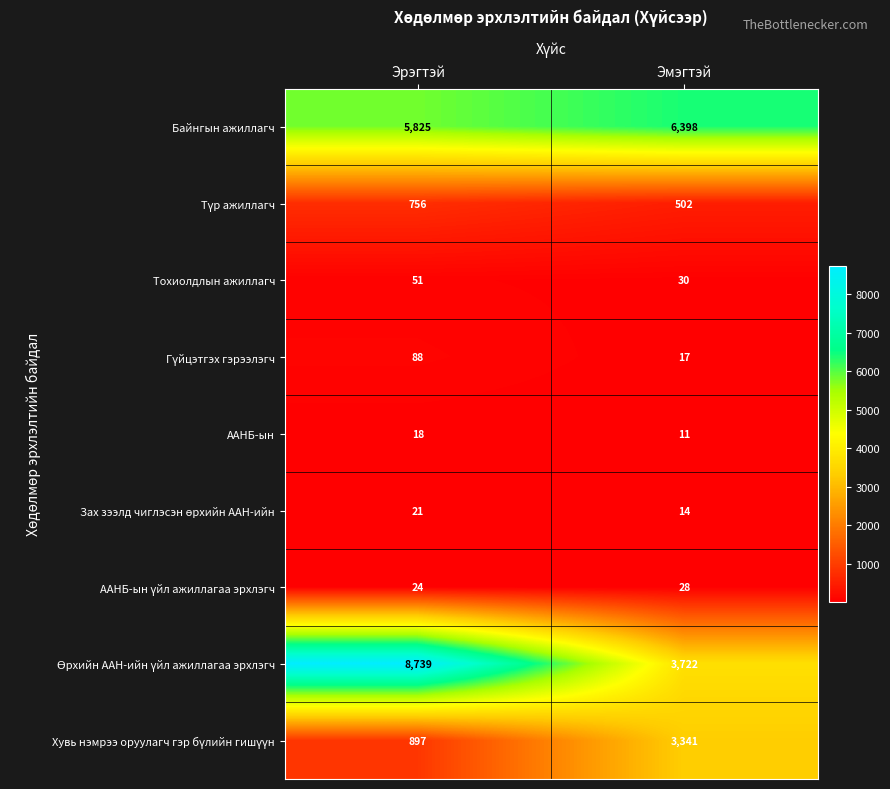

What value does the Байнгын ажиллагч series have at Эрэгтэй?

5825